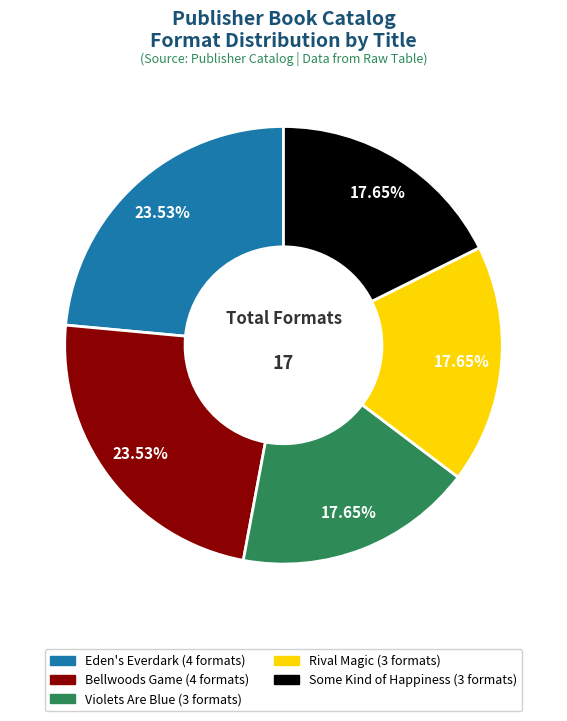

Is it true that Eden's Everdark is 7% of the pie?

False